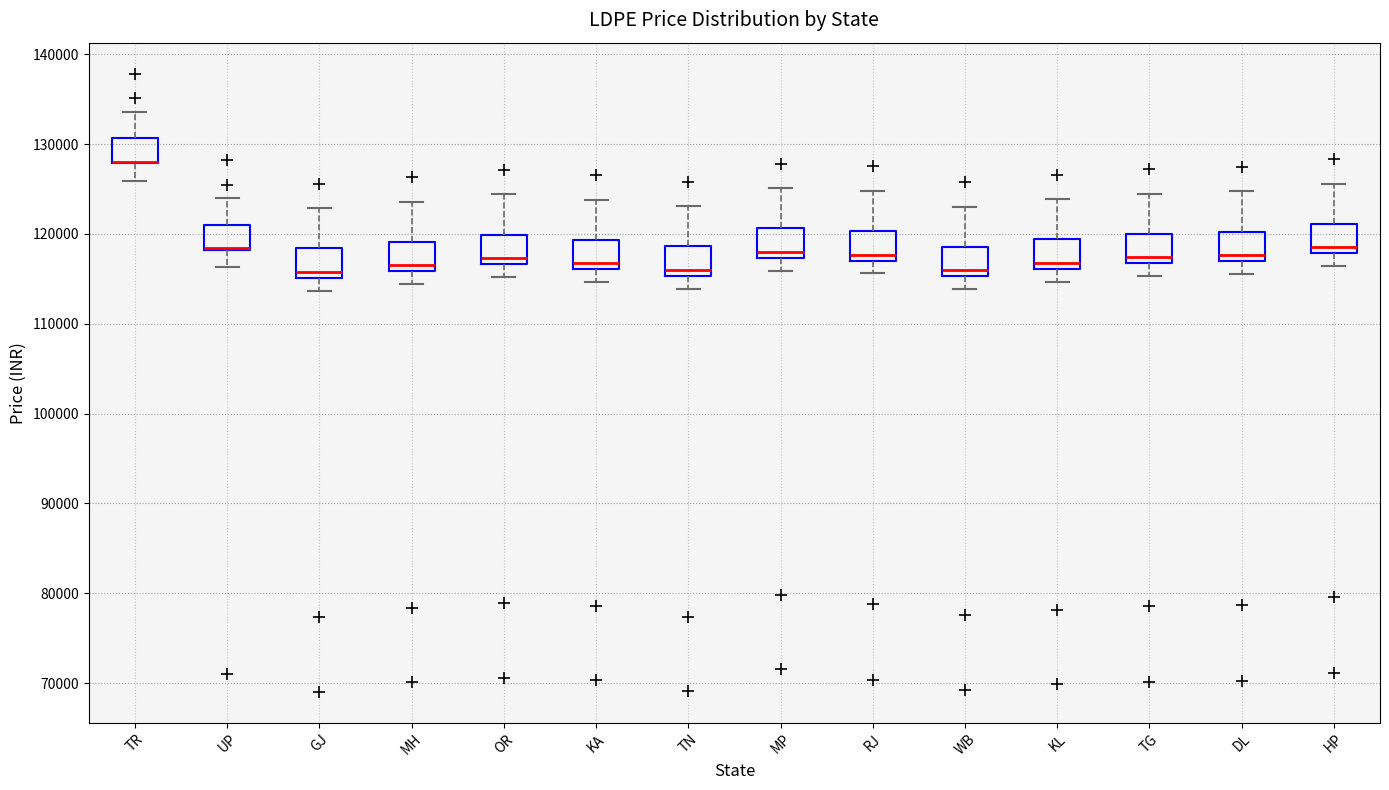

Reading left to right, transcribe this box plot: for each box, give where its median line is, the range the box spans, and where its two whiskers end, as read against the y-axis. The values are not printed on the chart, so give them approximately, as read against the axis.

TR: median 128000 (drawn on the box's lower edge), box 128000 to 131000, whiskers 126000 to 134000
UP: median 118000 (drawn on the box's lower edge), box 118000 to 121000, whiskers 116000 to 124000
GJ: median 116000, box 115000 to 118000, whiskers 114000 to 123000
MH: median 117000, box 116000 to 119000, whiskers 114000 to 124000
OR: median 117000 (just above the box's lower edge), box 117000 to 120000, whiskers 115000 to 124000
KA: median 117000, box 116000 to 119000, whiskers 115000 to 124000
TN: median 116000, box 115000 to 119000, whiskers 114000 to 123000
MP: median 118000, box 117000 to 121000, whiskers 116000 to 125000
RJ: median 118000, box 117000 to 120000, whiskers 116000 to 125000
WB: median 116000, box 115000 to 119000, whiskers 114000 to 123000
KL: median 117000, box 116000 to 119000, whiskers 115000 to 124000
TG: median 117000 (just above the box's lower edge), box 117000 to 120000, whiskers 115000 to 124000
DL: median 118000, box 117000 to 120000, whiskers 116000 to 125000
HP: median 119000, box 118000 to 121000, whiskers 116000 to 126000